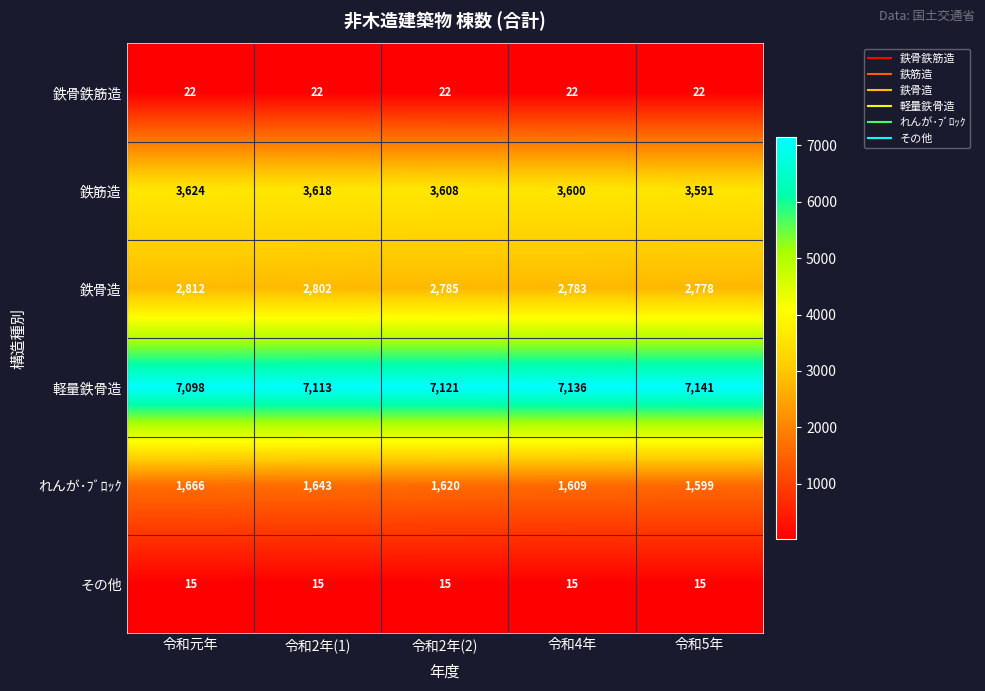

How many distinct data groups are displayed?

6